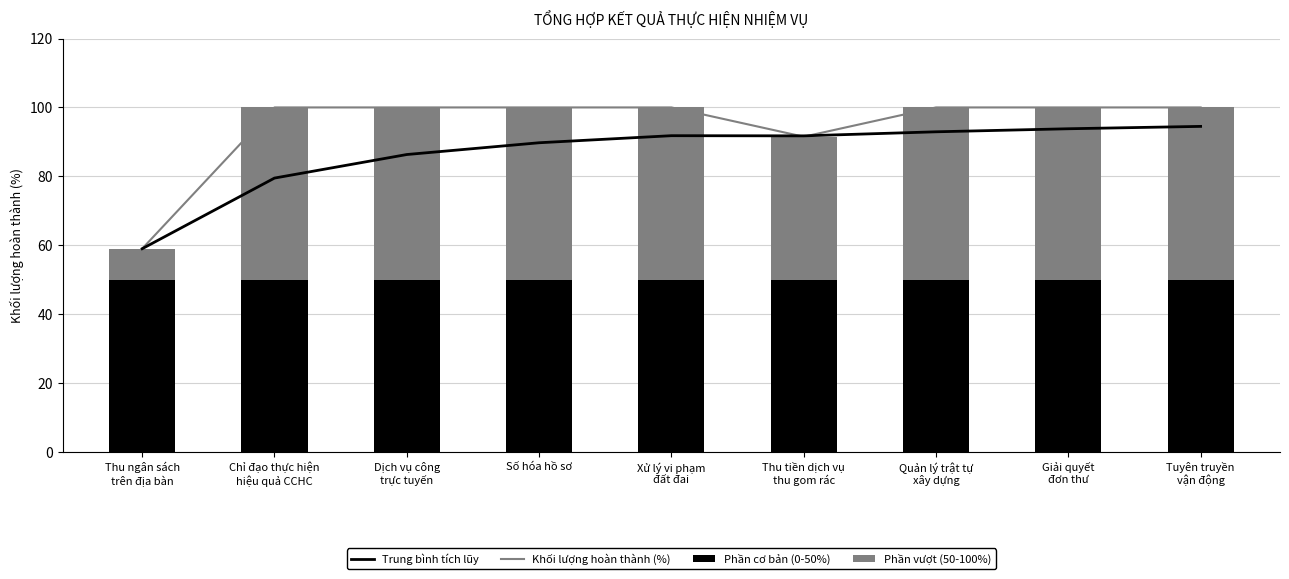

What is the highest value of the Phần cơ bản (0-50%) series?

50.0